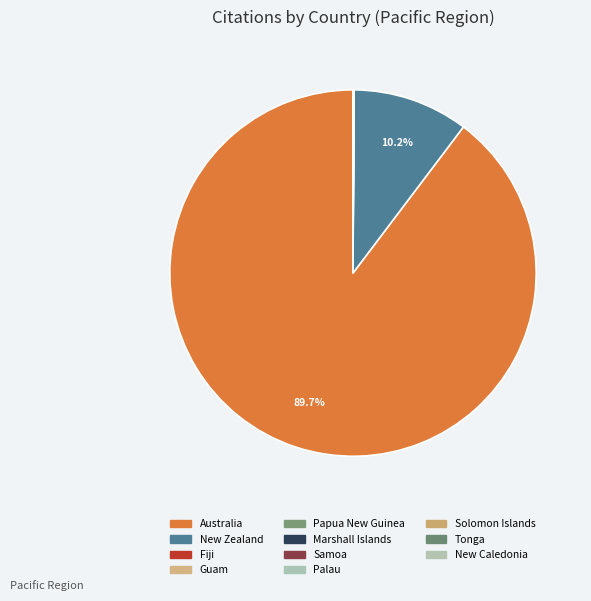

Is it true that Solomon Islands is 0% of the pie?

True